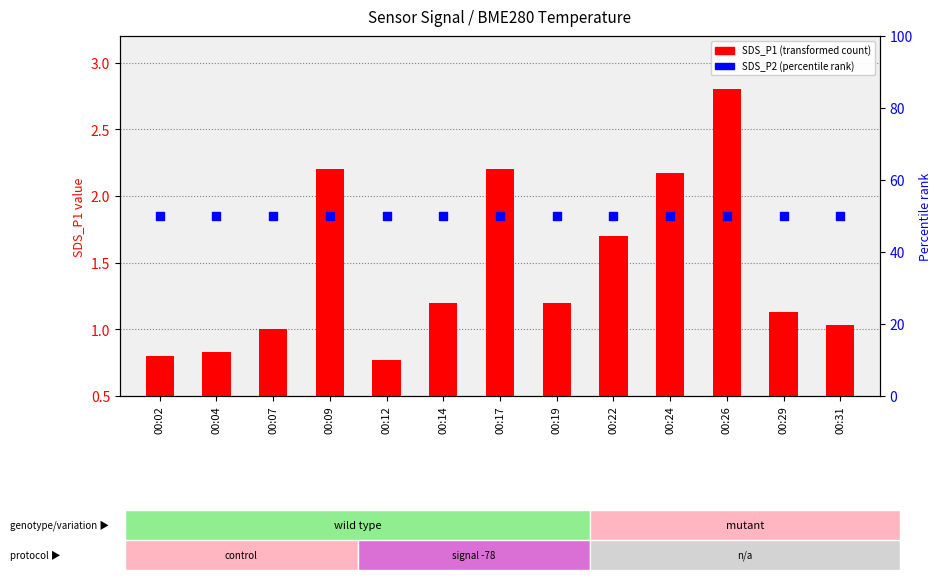

What are all the series names shown in the legend?

SDS_P1 (transformed count), SDS_P2 (percentile rank)